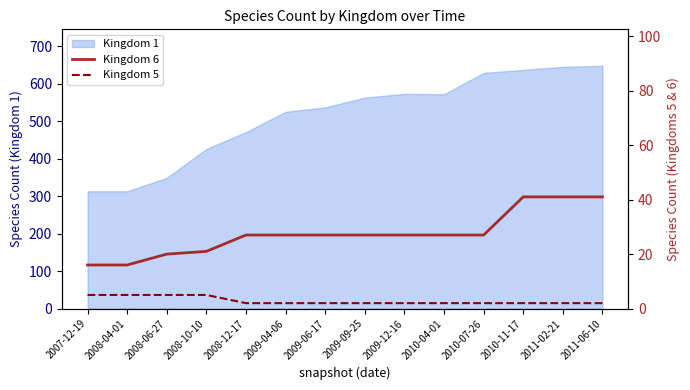

Read the Kingdom 6 value at 2007-12-19.

16